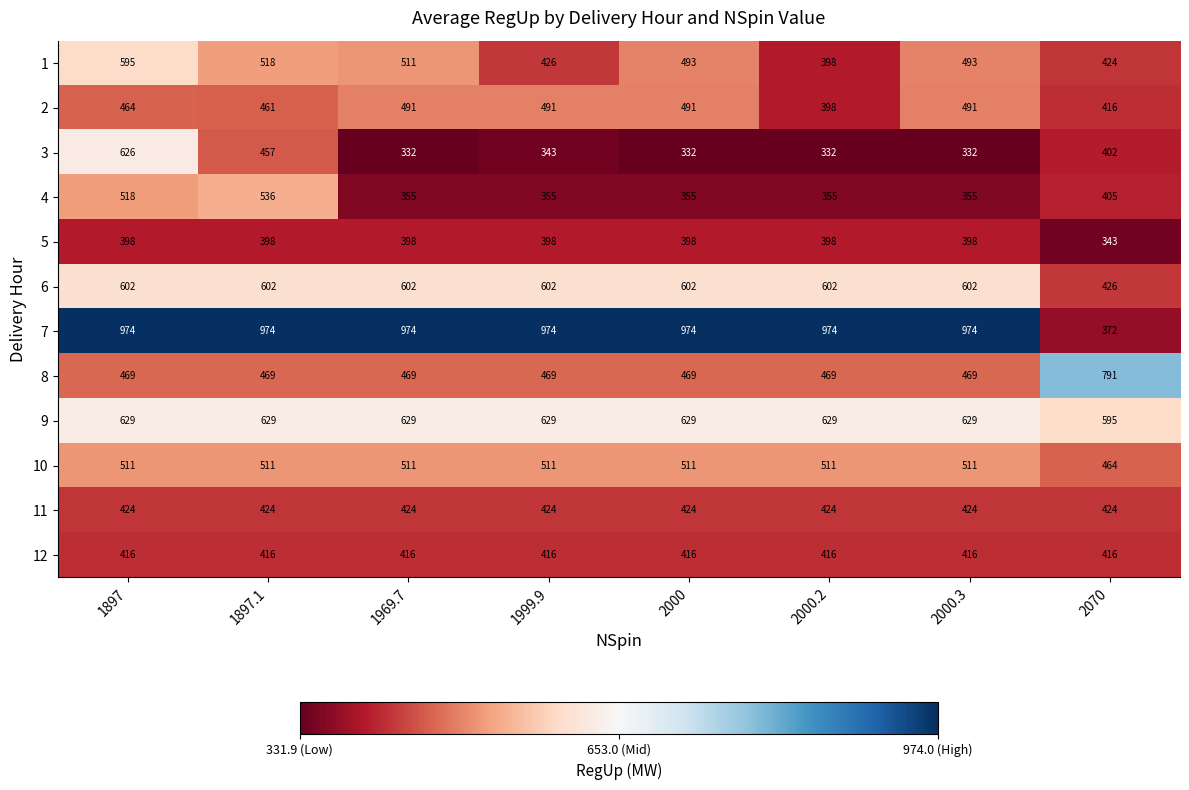

What is the maximum value for 11?

424